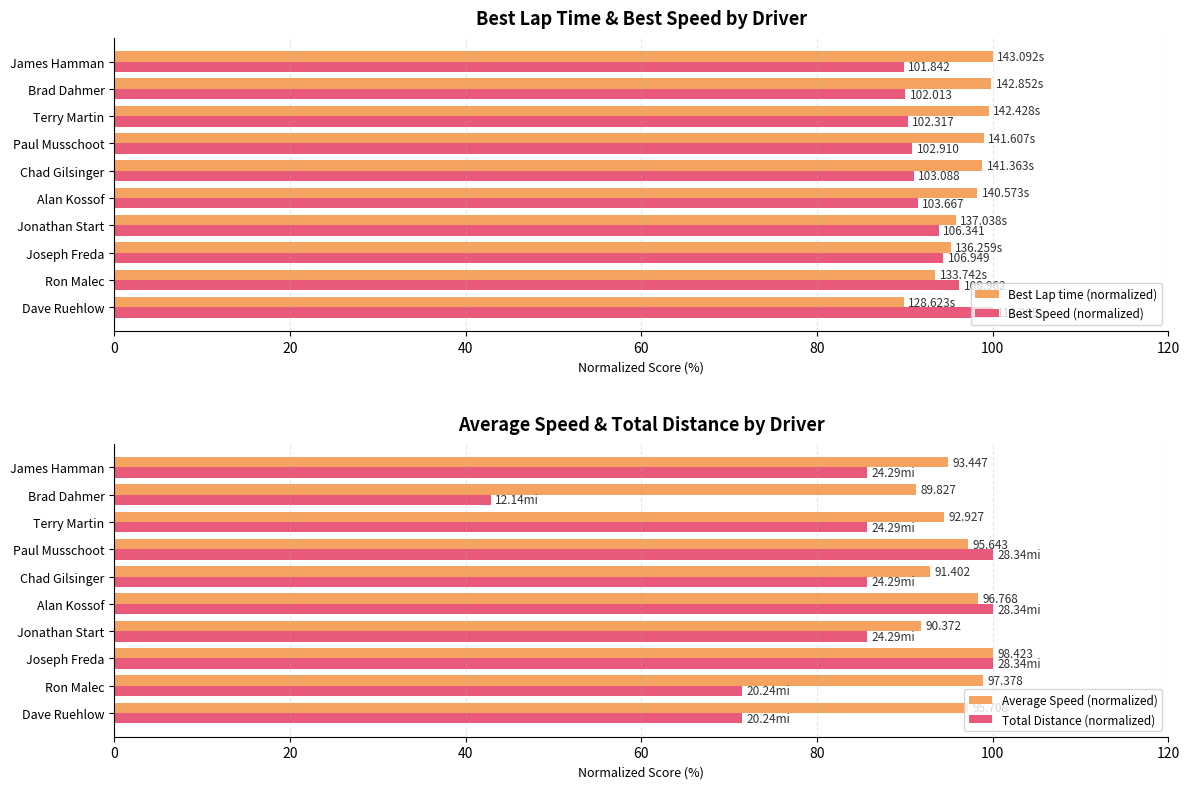

How many data points in Best Speed (normalized) are less than 91?

5